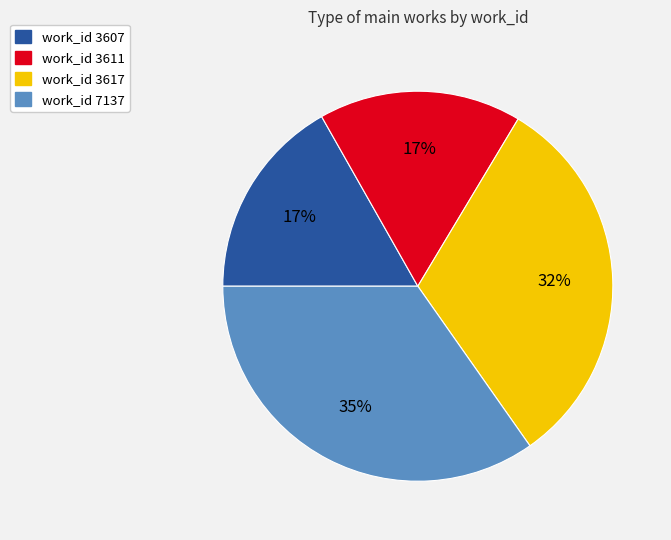

Is it true that work_id 3611 is 17% of the pie?

True